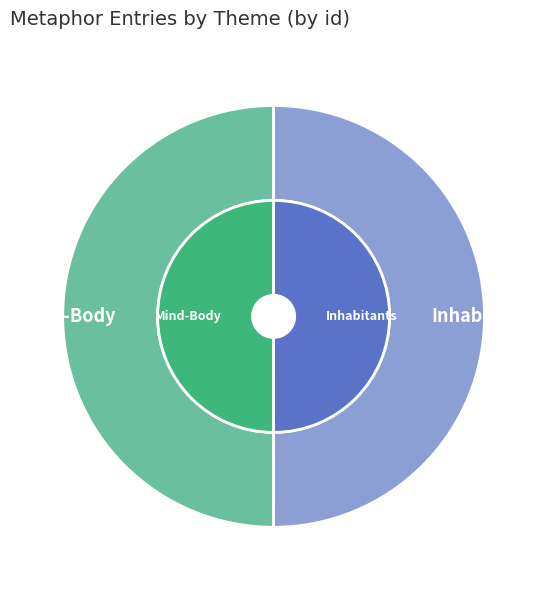

To the nearest percent, what is the combined percentage of Mind-Body and Inhabitants?

100%